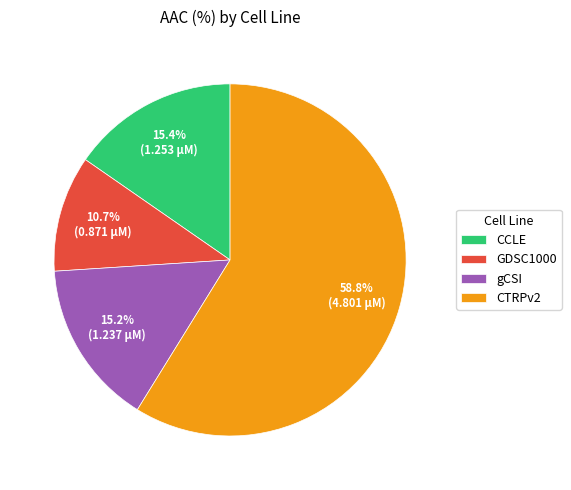

Is CTRPv2 the majority of the pie?

Yes